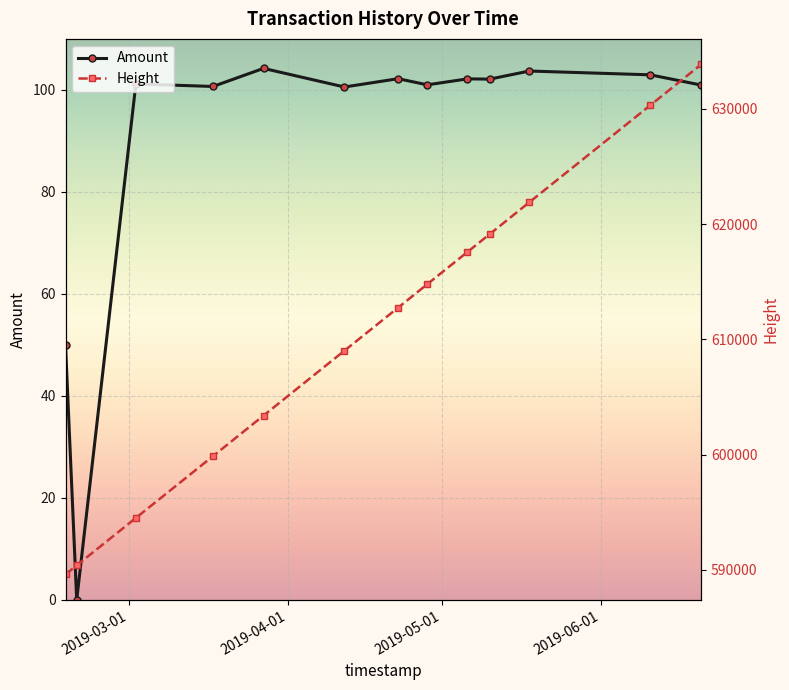

What is the difference between the second highest and minimum values in the Amount series?

103.7